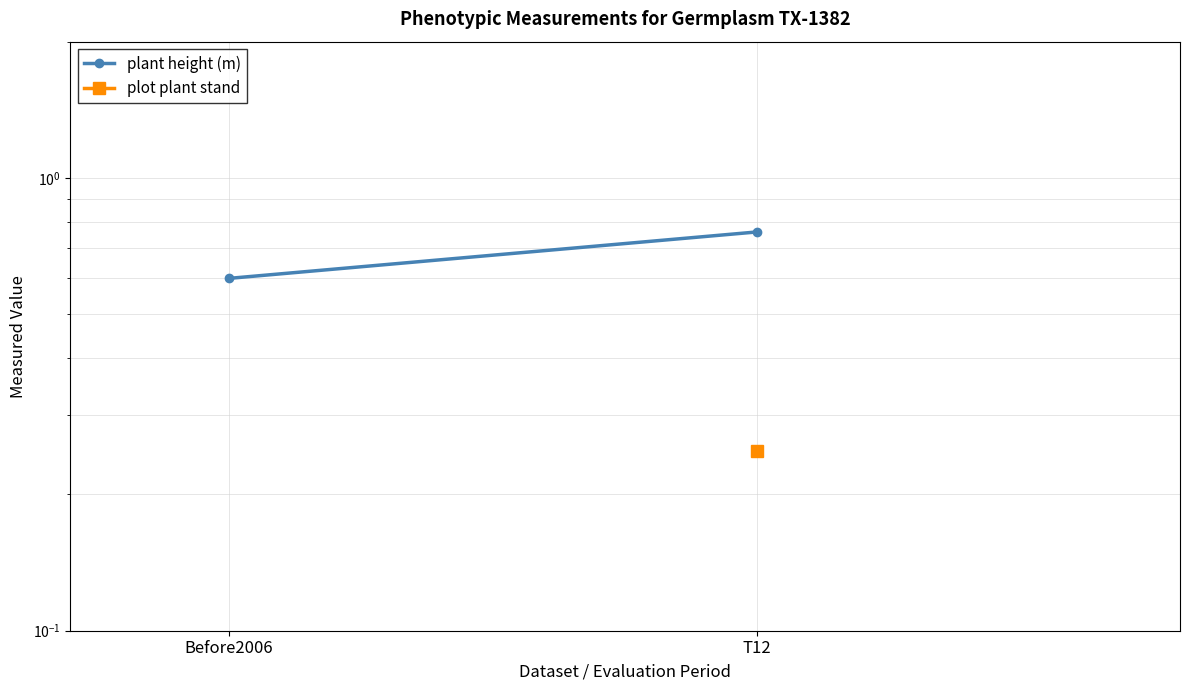

Is it true that the value at T12 is 0.8?

True